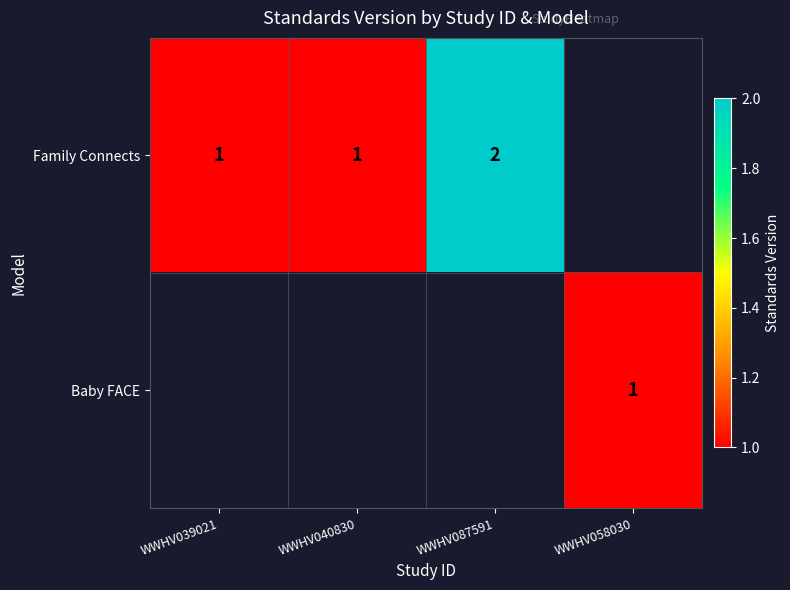

Is it true that Baby FACE equals 0 at WWHV058030?

False